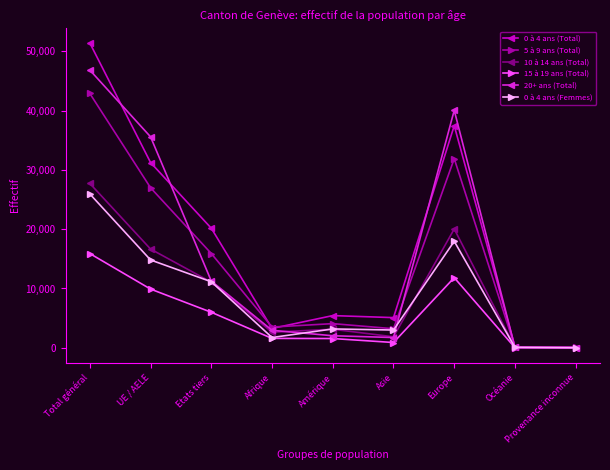

What is the sum of the 20+ ans (Total) values at Total général and UE / AELE?

82418